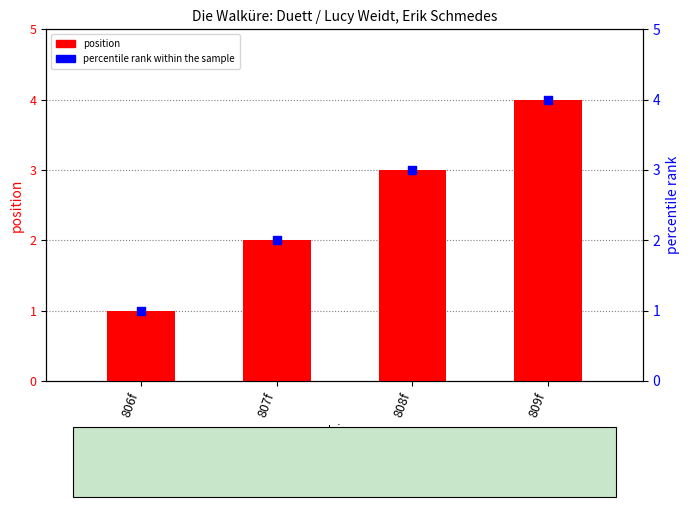

Which series contains the lowest Y value?

position